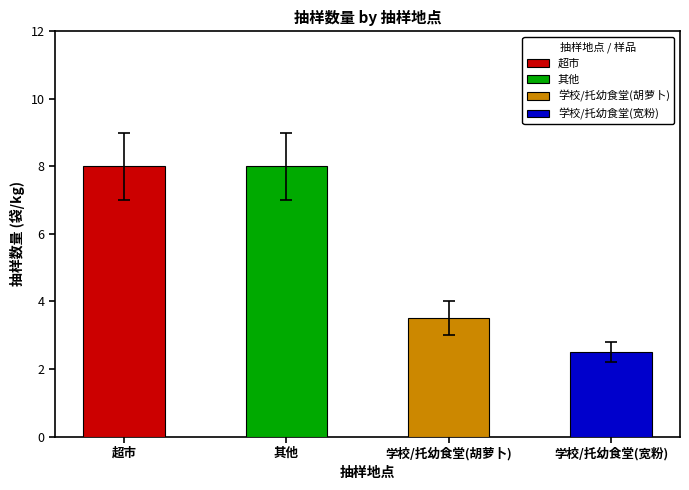

What is the label of the 1st bar from the right?

学校/托幼食堂(宽粉)